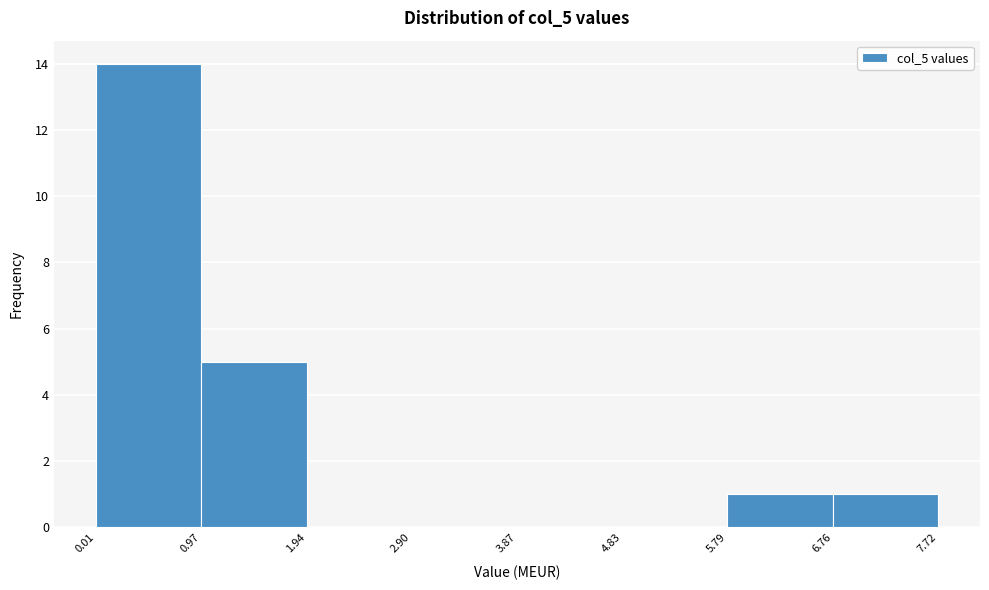

Reading left to right, list every bar in this chart as the range it spans on the x-axis followed by its height. The values are not printed on the chart, so give them approximately, as read against the axis.

0.01 to 0.97: 14
0.97 to 1.94: 5
1.94 to 2.90: 0
2.90 to 3.87: 0
3.87 to 4.83: 0
4.83 to 5.79: 0
5.79 to 6.76: 1
6.76 to 7.72: 1